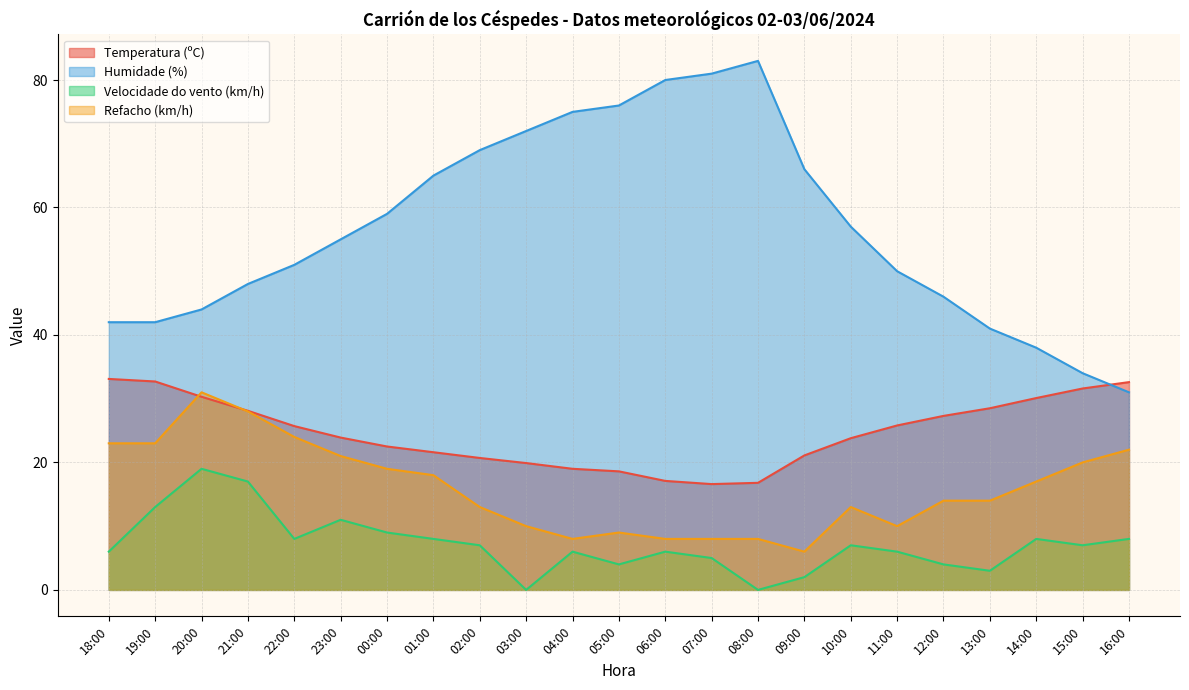

Is it true that Humidade (%) equals 51.0 at 22:00?

True